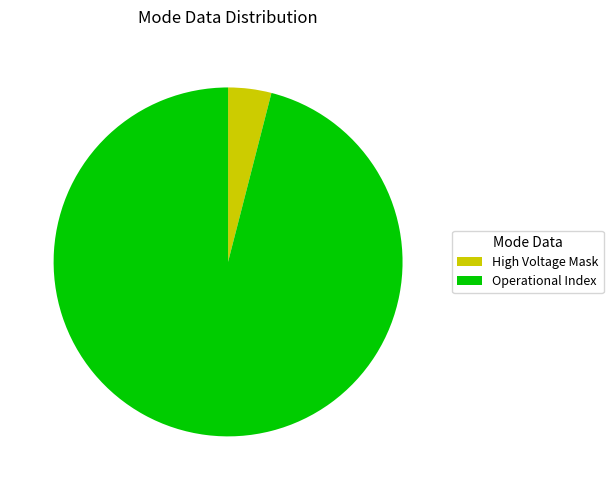

Which slice is the smallest?

High Voltage Mask